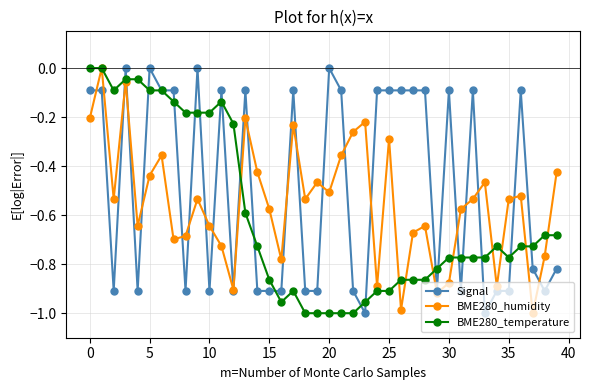

Rank the series by their average value, from lowest to highest.

BME280_temperature, BME280_humidity, Signal